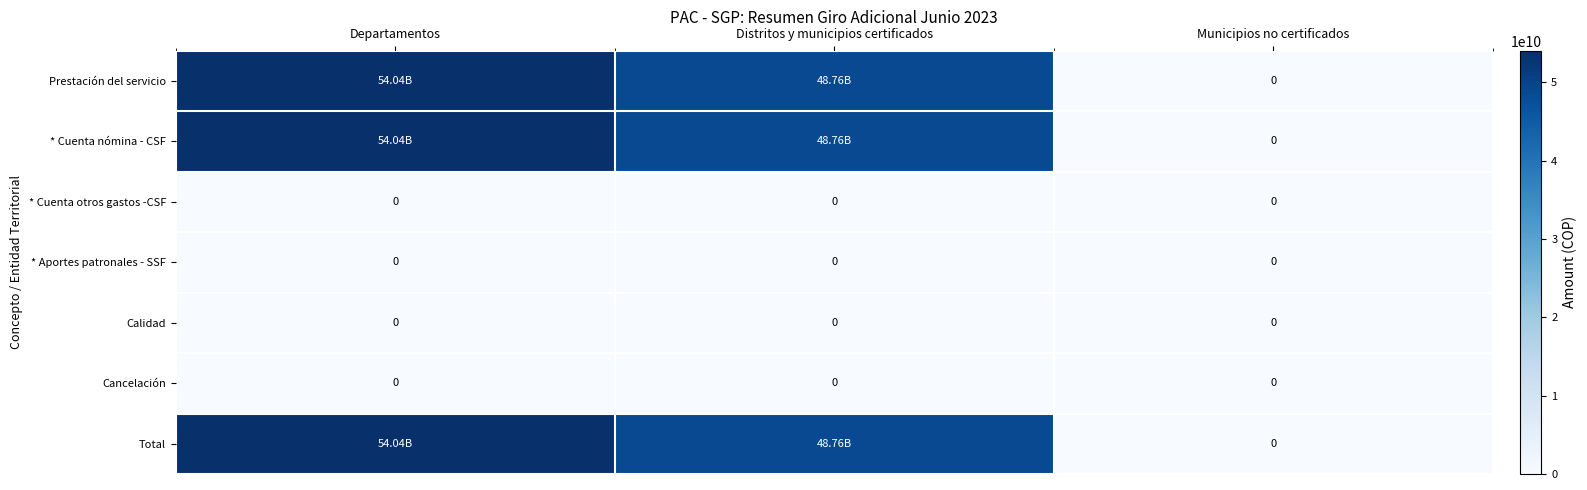

At which label does Prestación del servicio first exceed 48759460754?

Departamentos